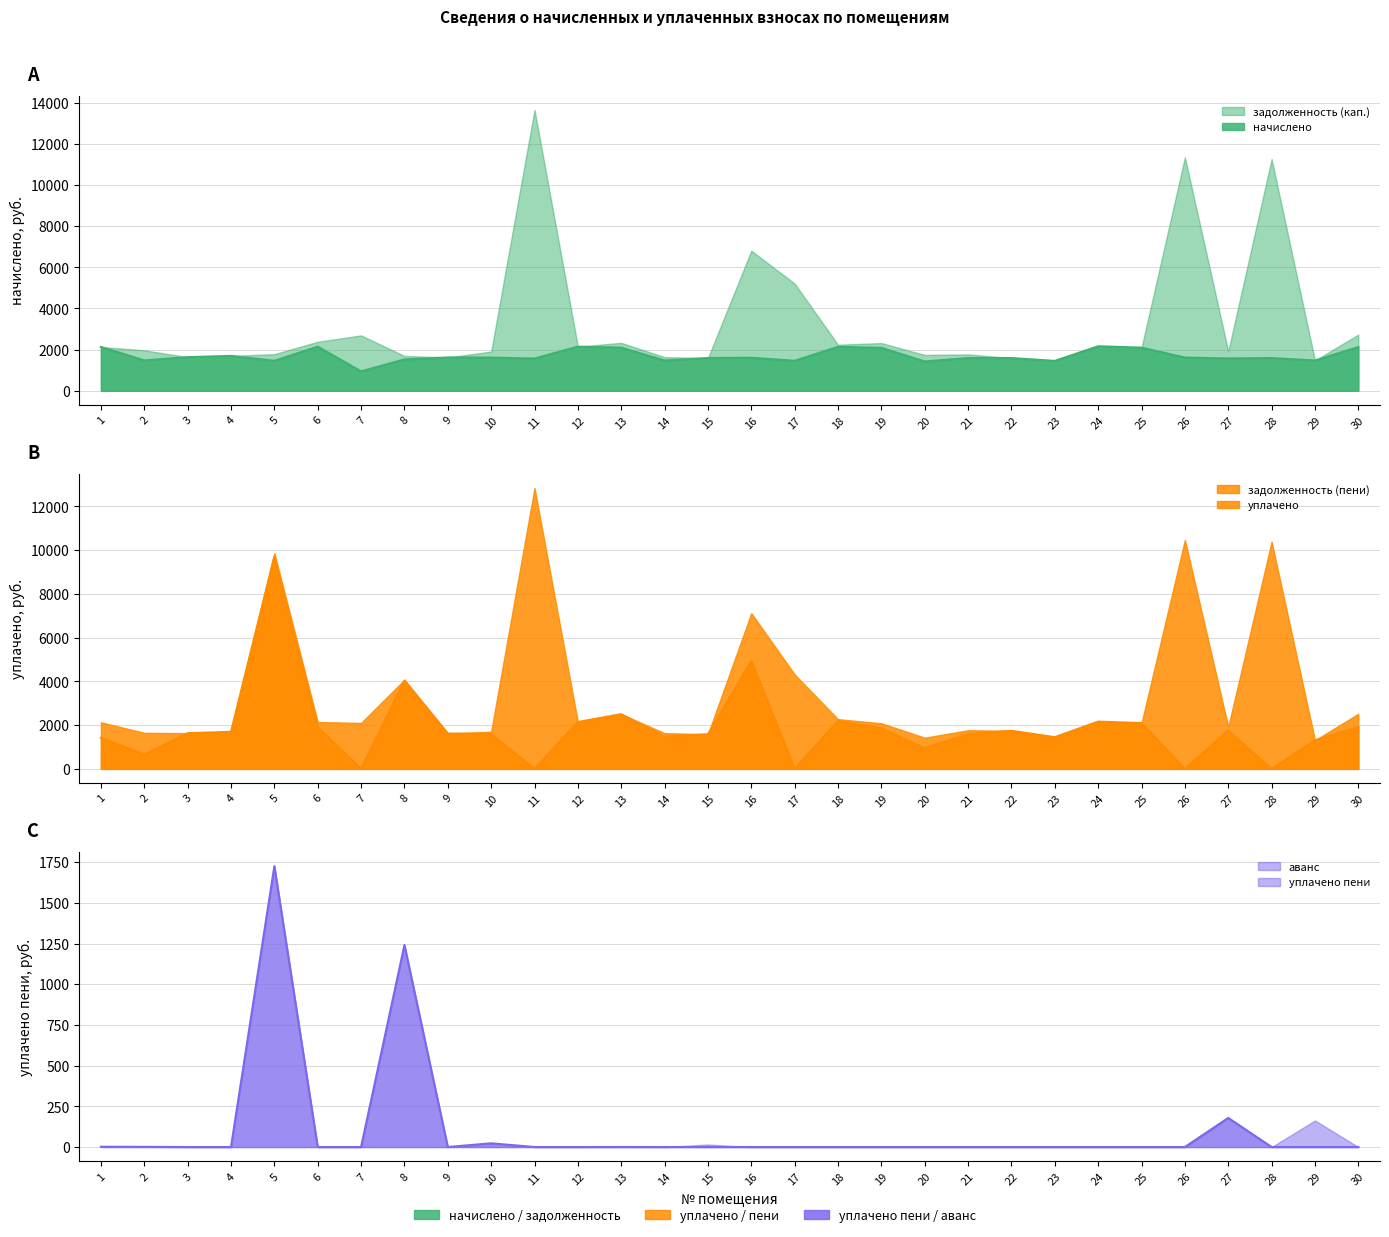

What is the value of the уплачено point at the 16th from the left?

4935.4